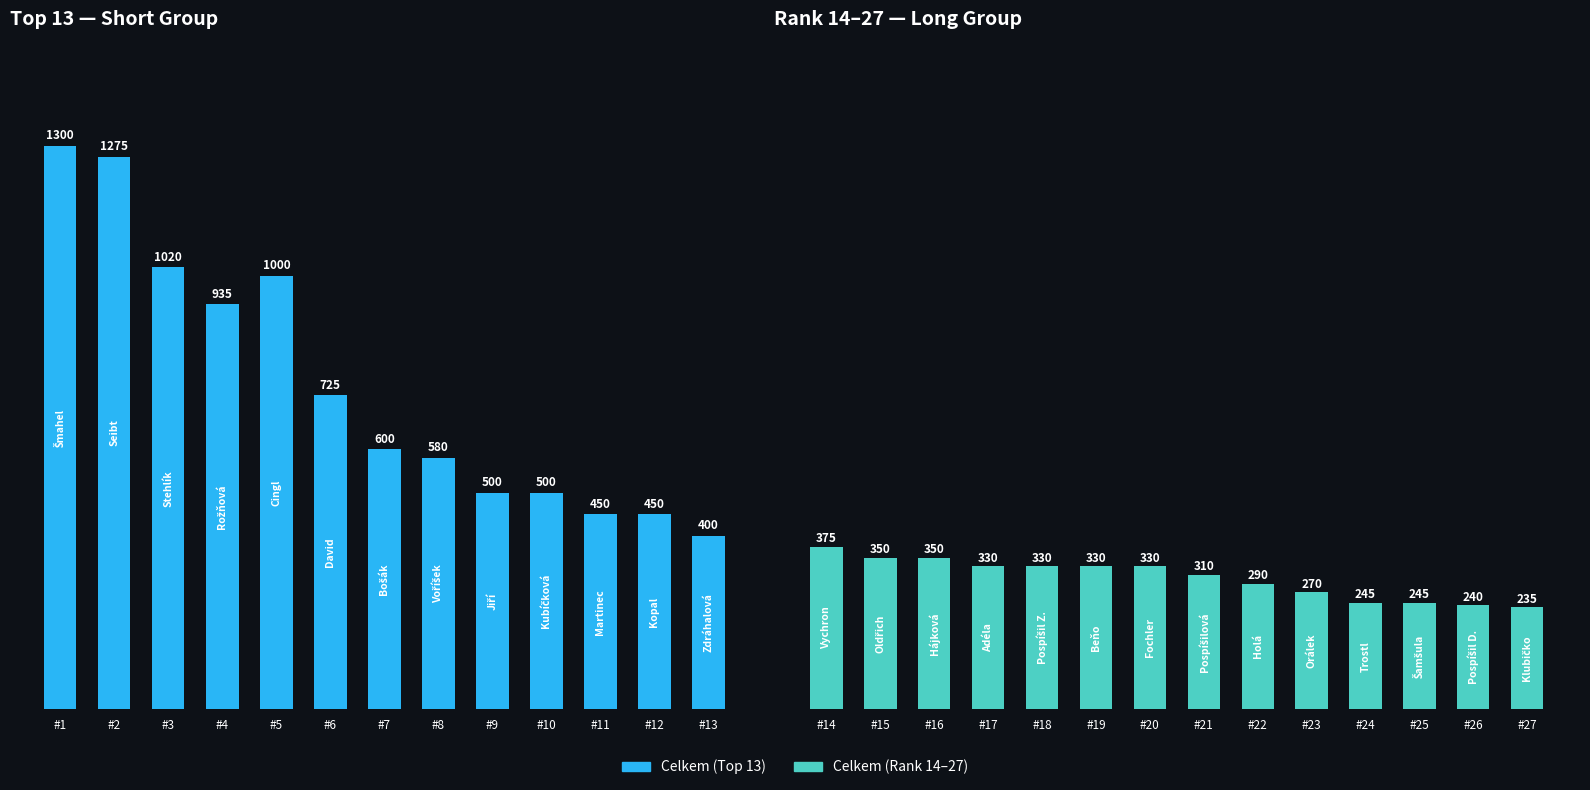

Where is Celkem nearest to the value 767?

6